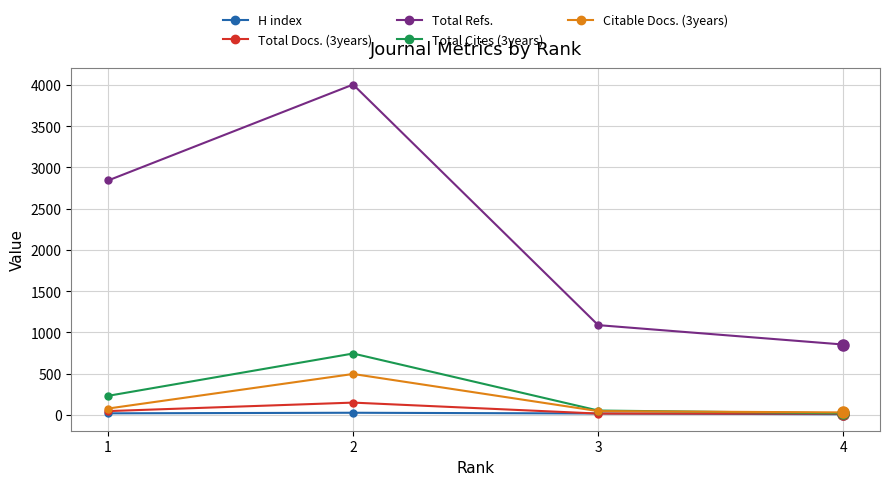

Where is Total Refs. nearest to the value 2427?

1